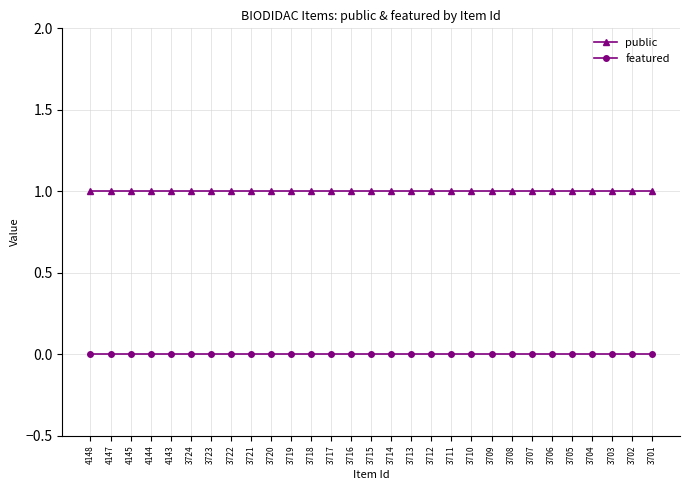

Which series has the largest total across all categories?

public